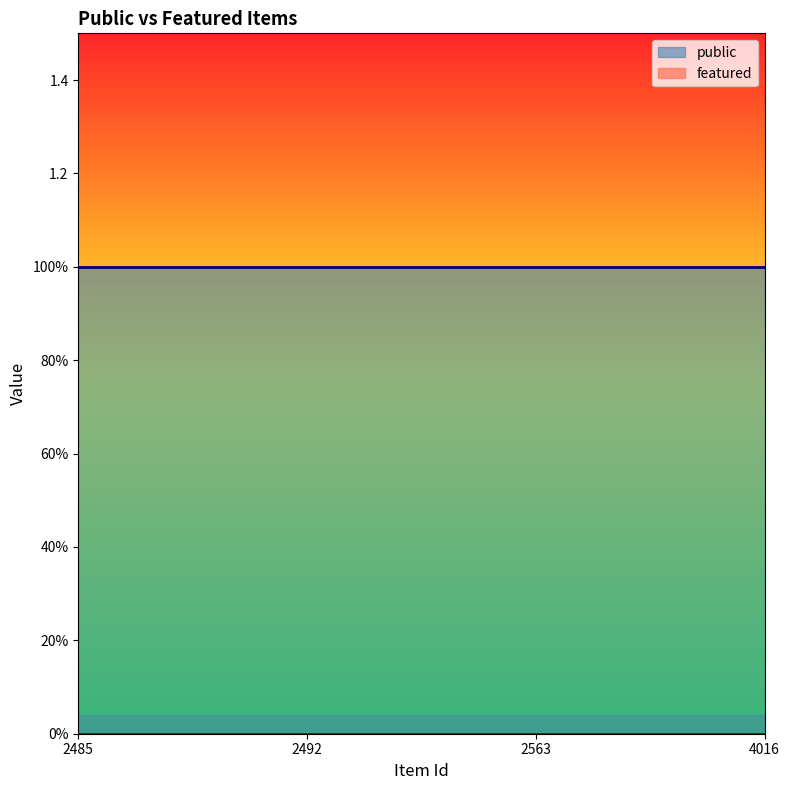

At which label is public closest to 1?

2485